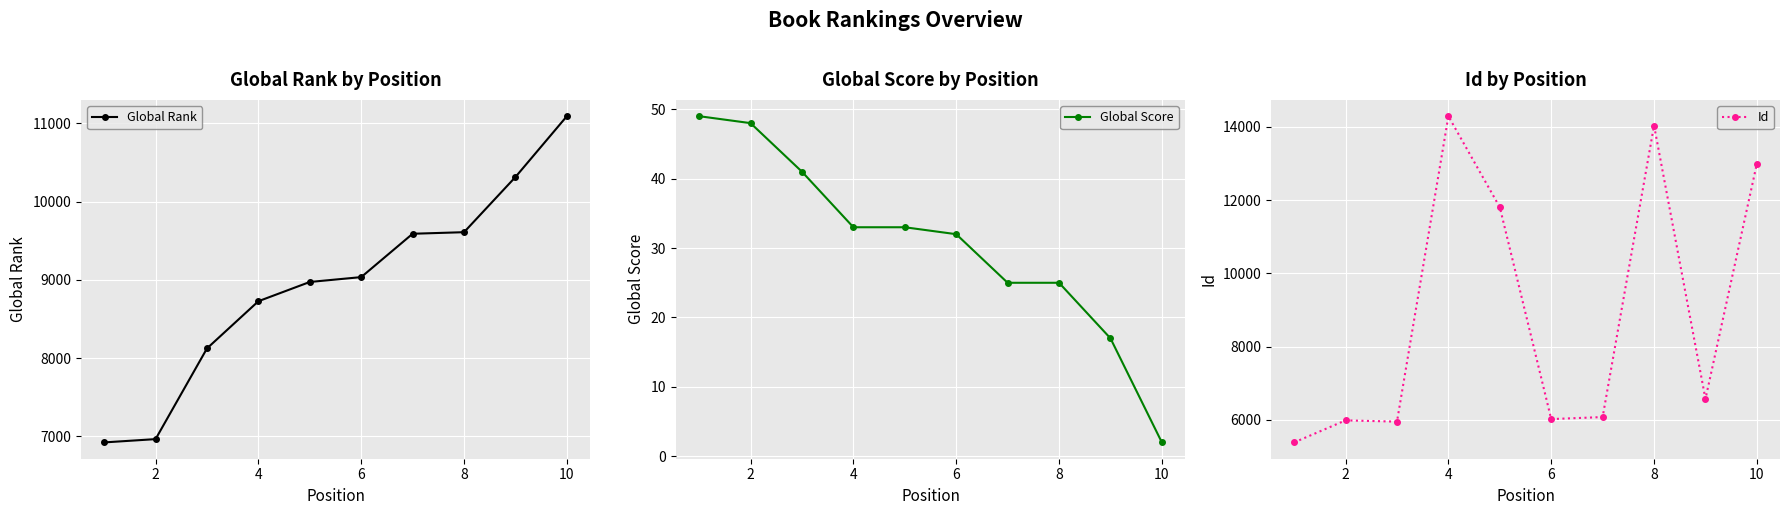

What is the difference between the Id values at 8 and 10?

1041